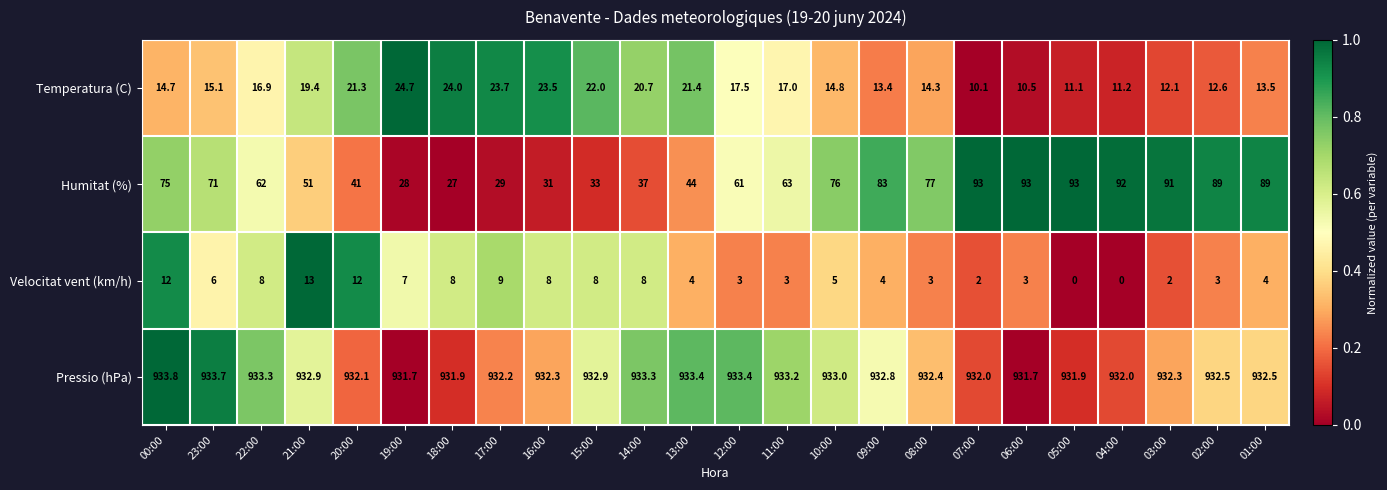

List the series in order of their peak value, lowest first.

Velocitat vent (km/h), Temperatura (C), Humitat (%), Pressio (hPa)